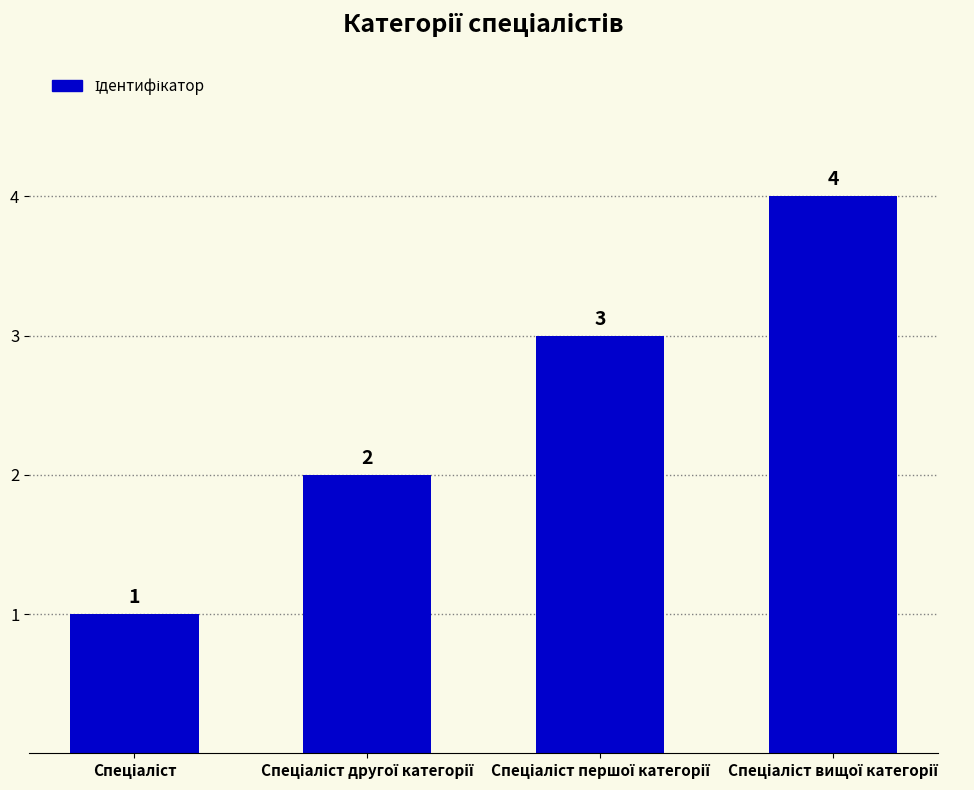

How many values are between 2 and 4?

3